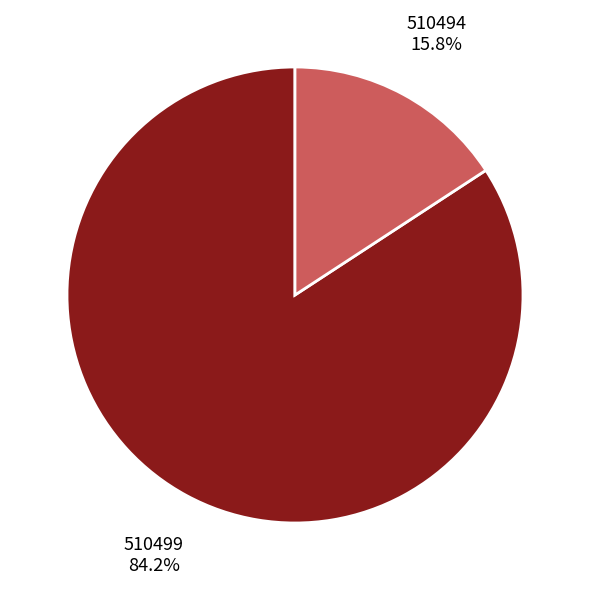

How many segments does this pie chart have?

2